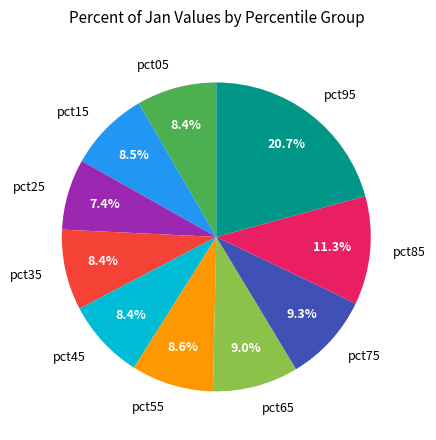

Combined, do pct25 and pct65 account for over 50%?

No